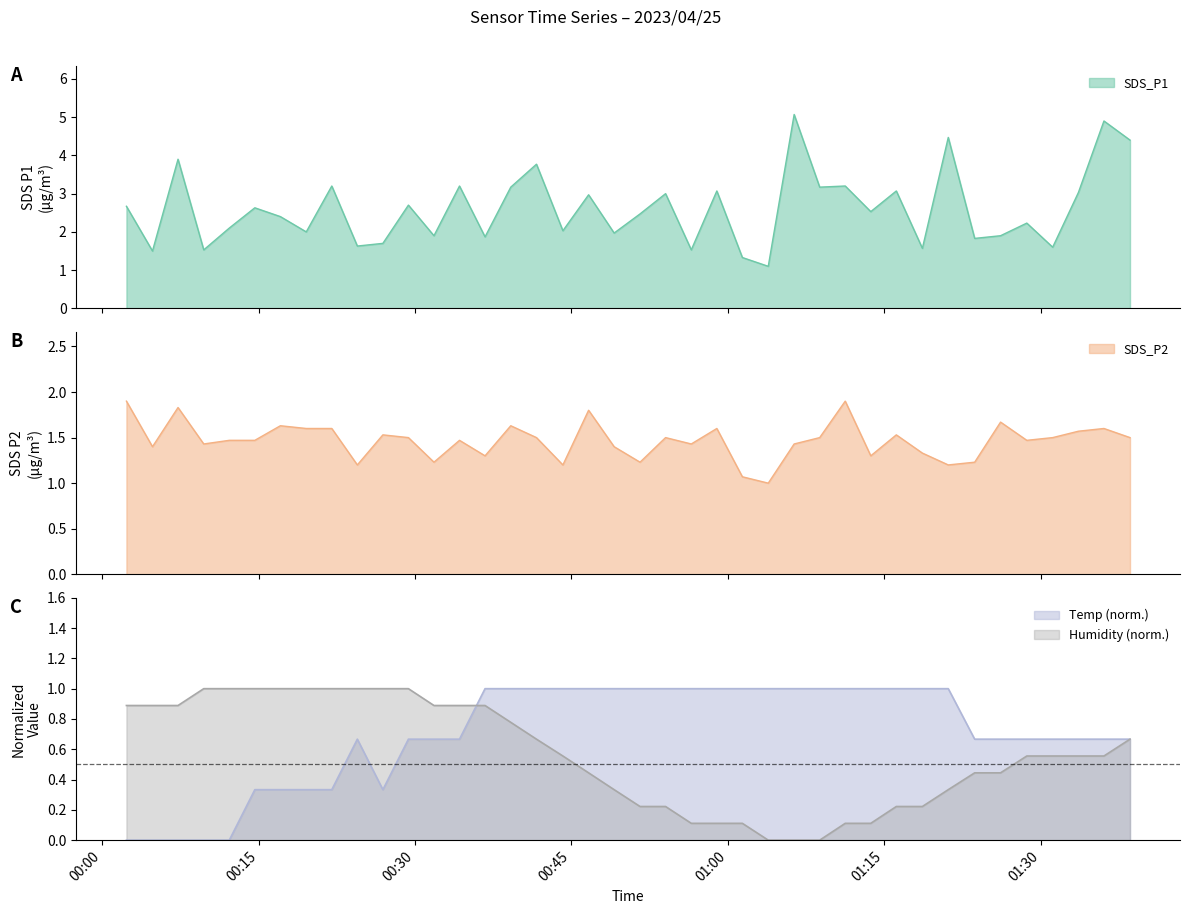

What is the spread (max minus min) of values at 2023/04/25 00:17:05?

2.1